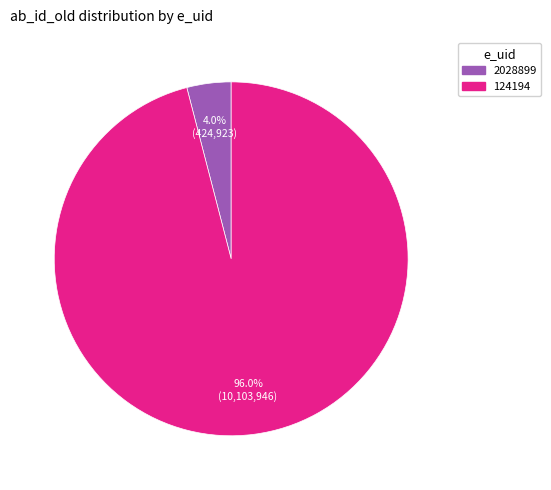

The 2028899 slice represents 4% of the pie. True or false?

True